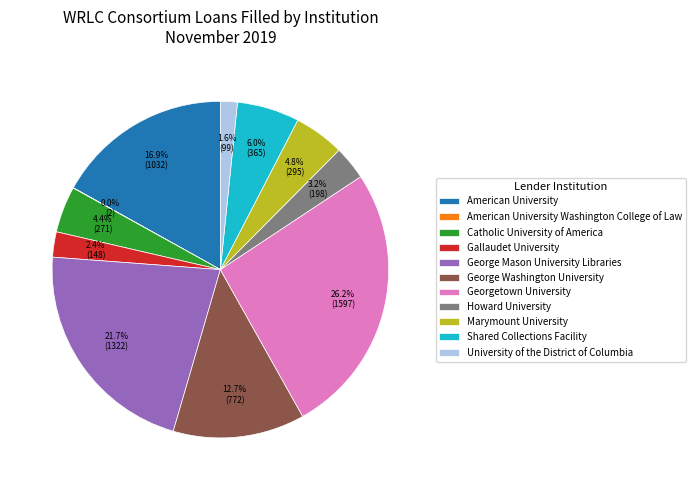

What portion of the pie excludes Catholic University of America?

95.6%